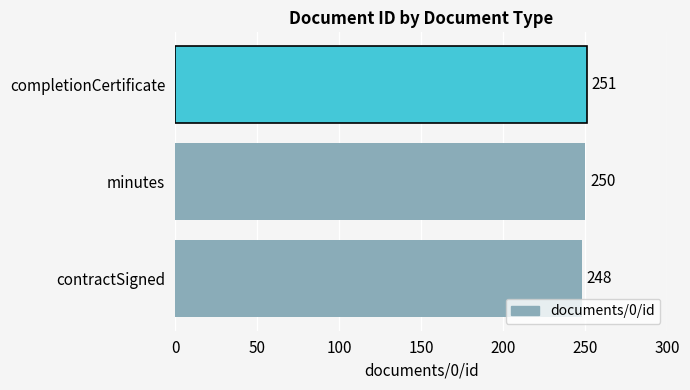

How many values are between 248 and 251?

3